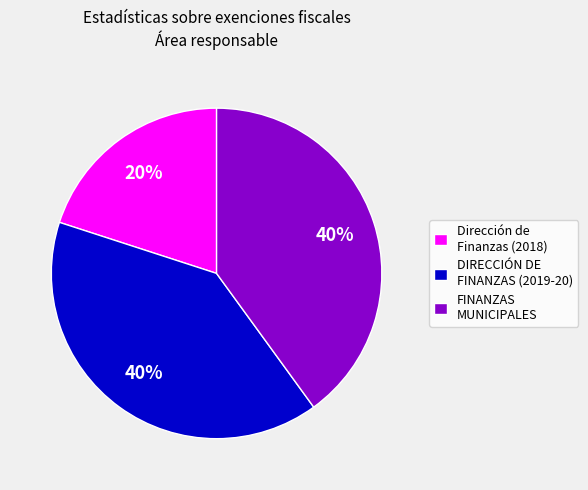

Combined, do Dirección de Finanzas (2018) and FINANZAS MUNICIPALES account for over 50%?

Yes